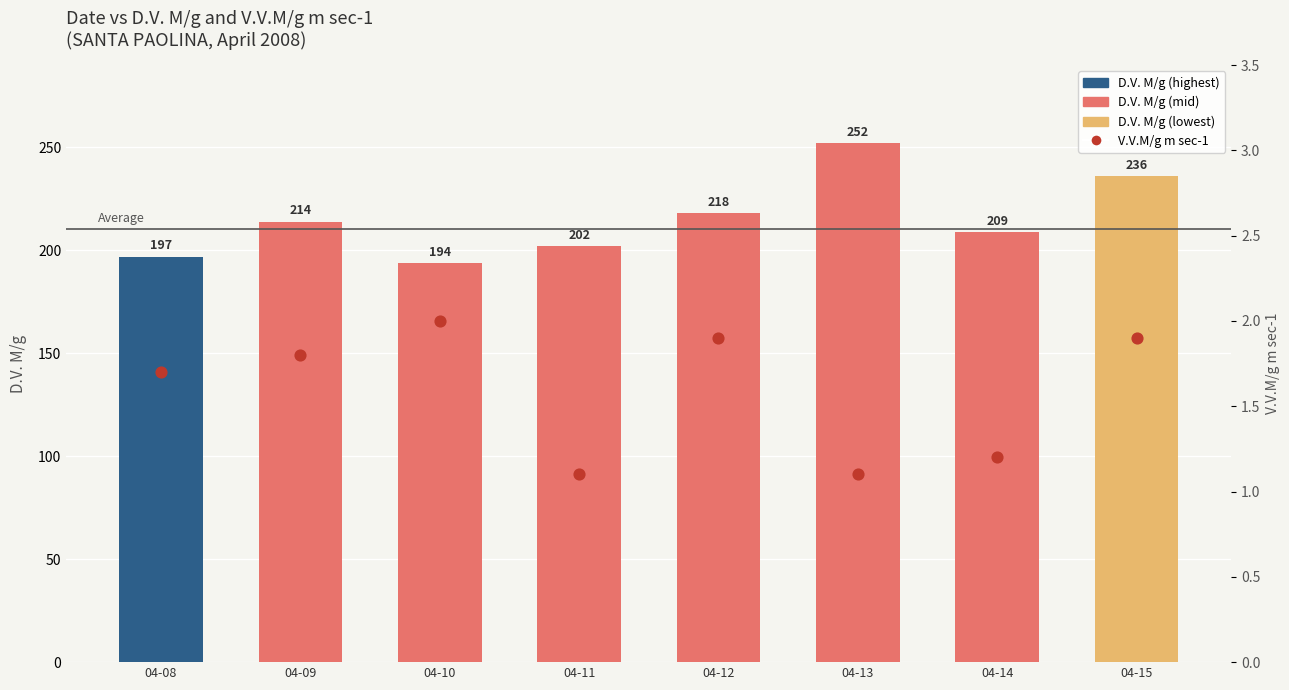

Which series has the largest total across all categories?

D.V. M/g